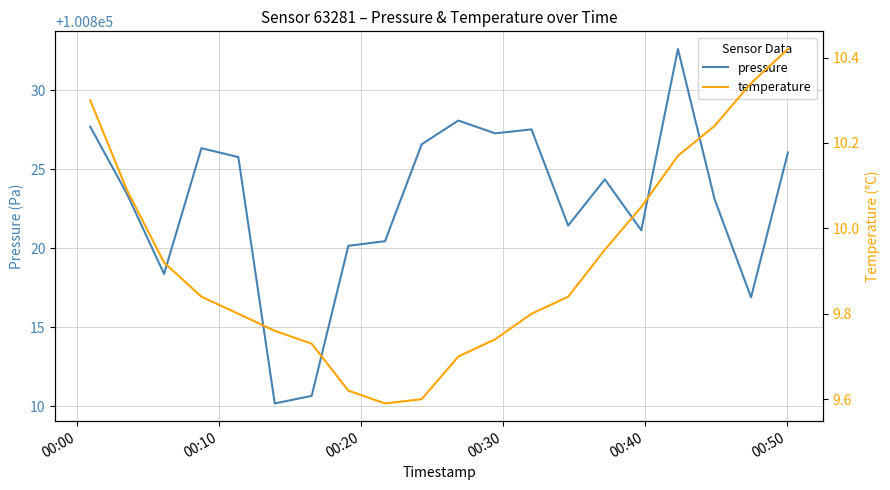

Does the chart have visible grid lines?

Yes